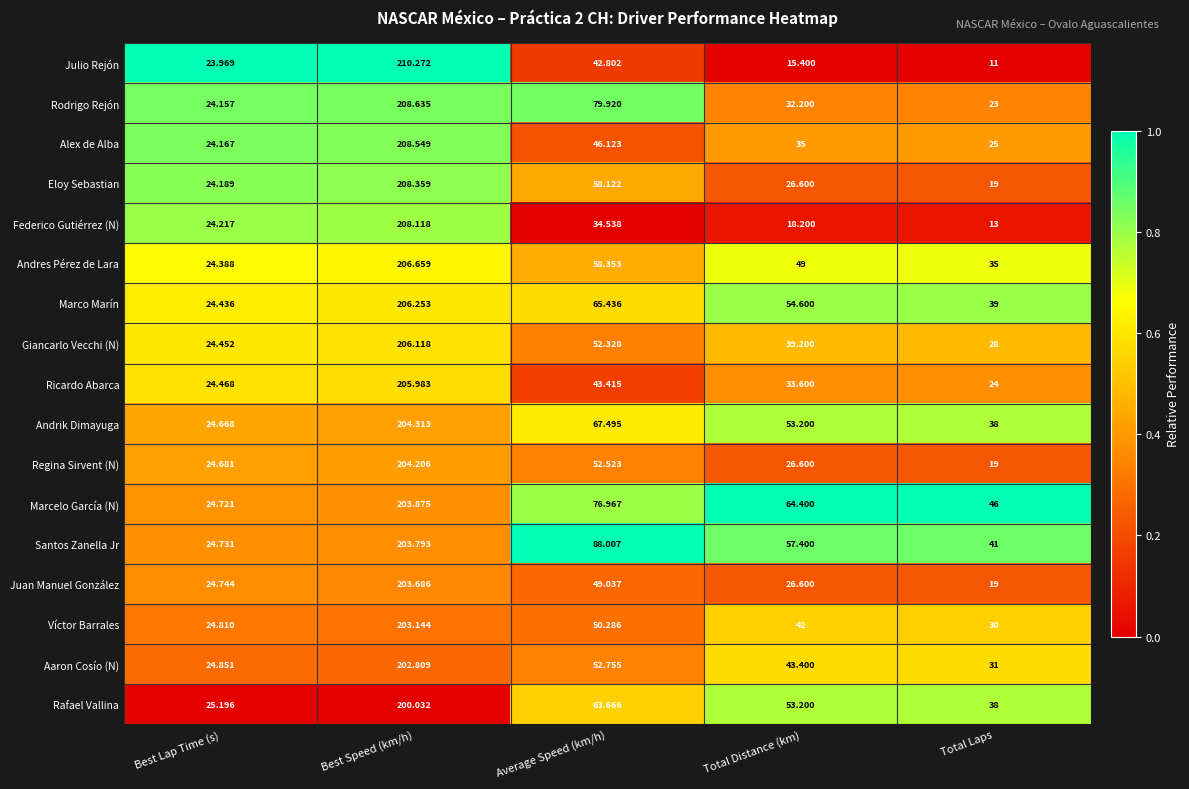

Where is Aaron Cosío (N) nearest to the value 113?

Average Speed (km/h)